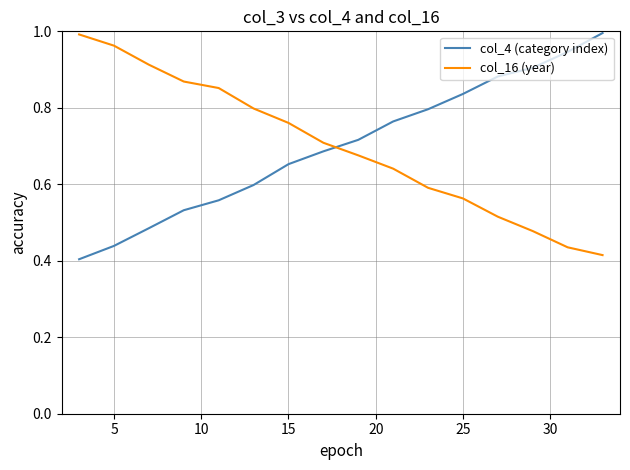

Which series ends up on top after the final intersection of col_4 (category index) and col_16 (year)?

col_4 (category index)